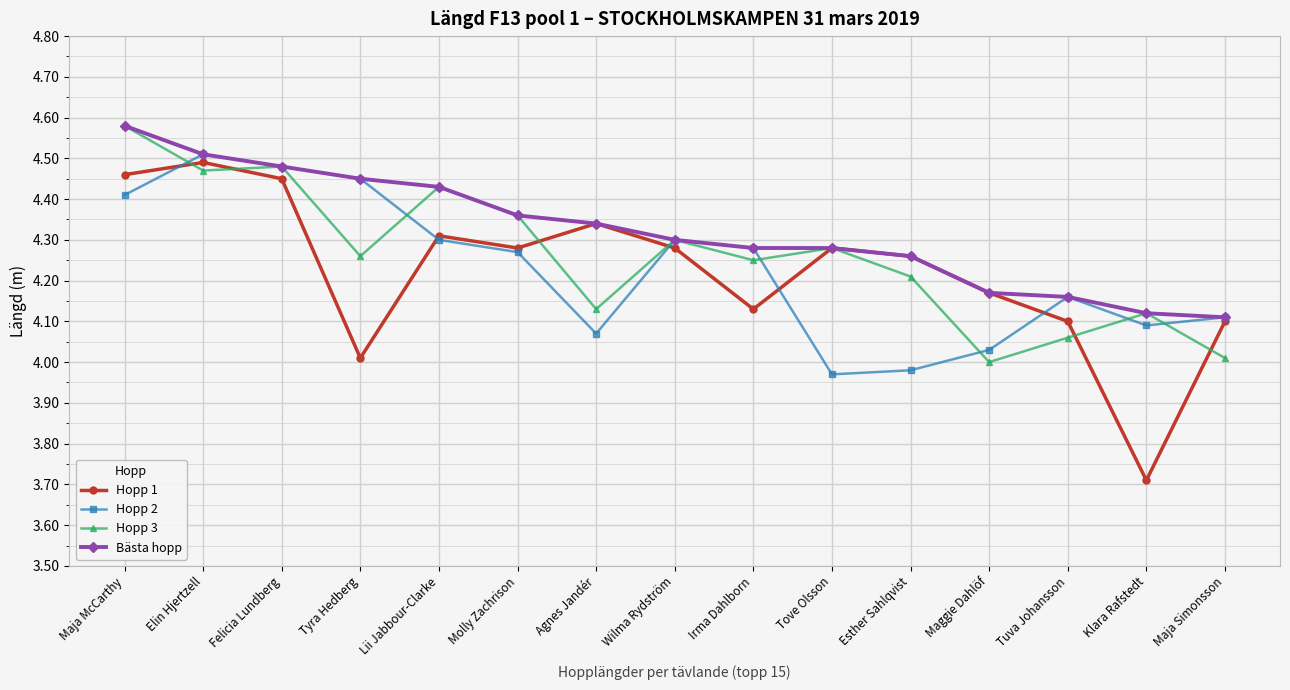

What is the minimum value shown in the chart?

3.7